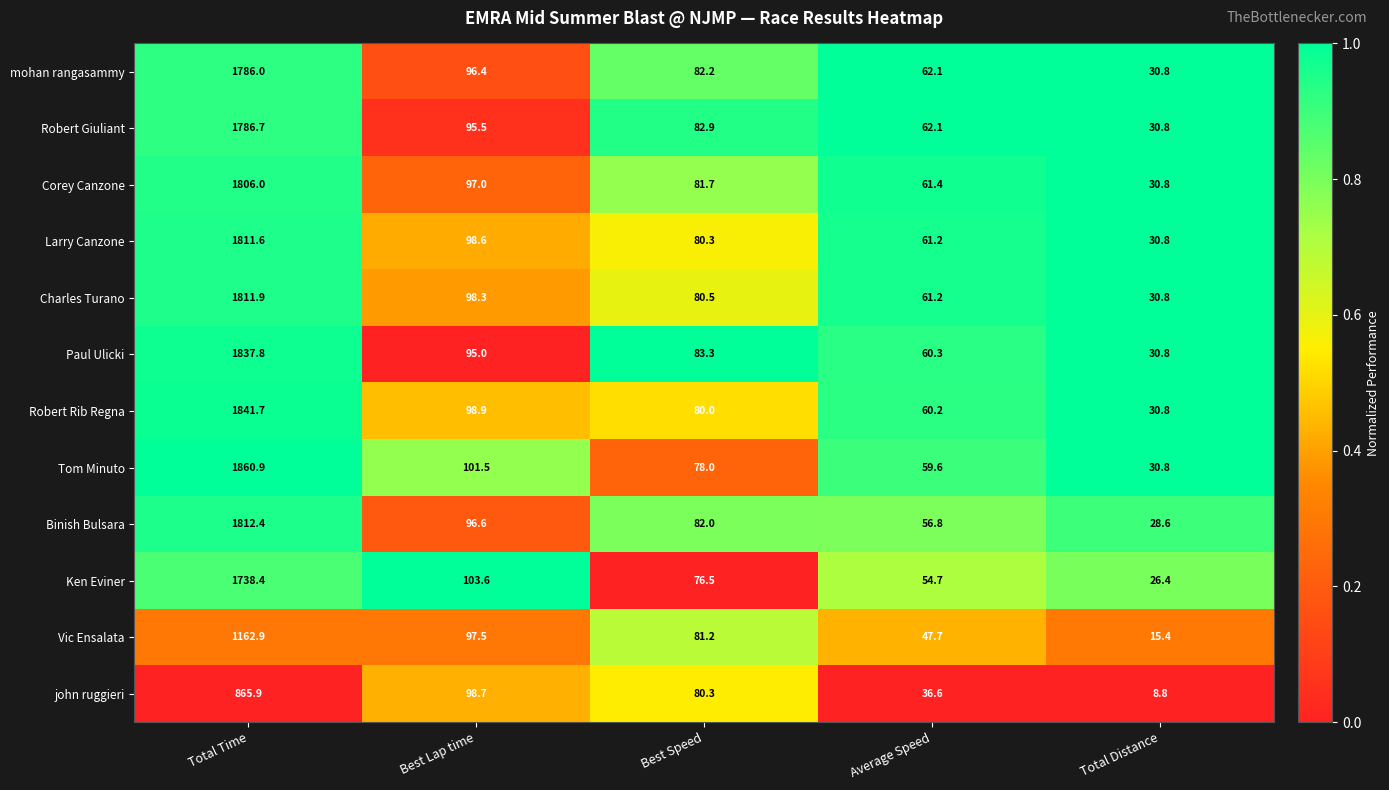

What is the spread (max minus min) of values at Best Lap time?

8.6